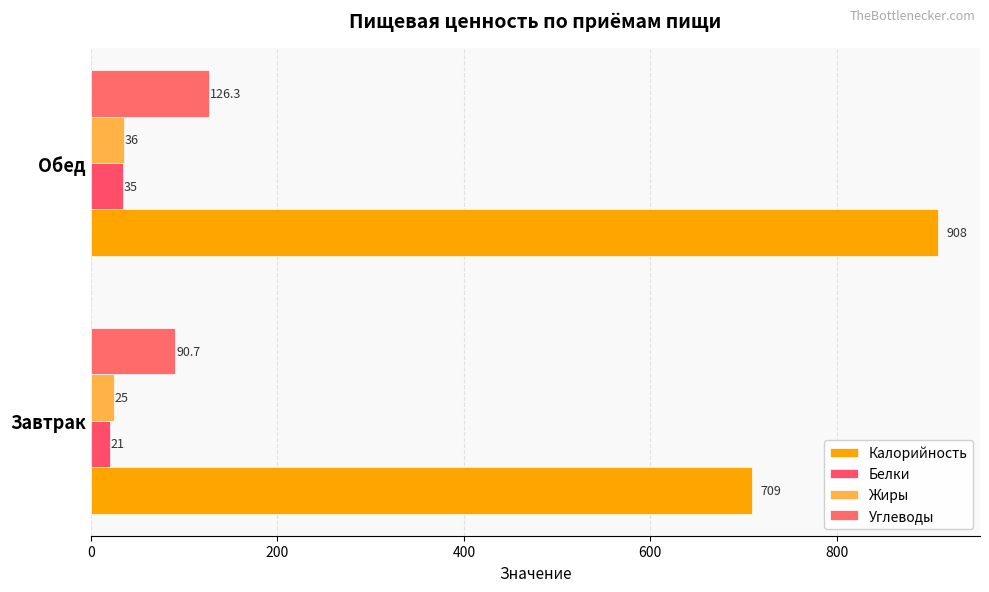

How many categories are shown in the chart?

2